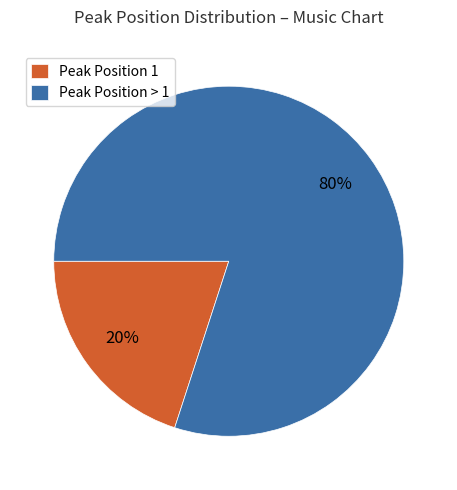

How many slices are in this pie chart?

2